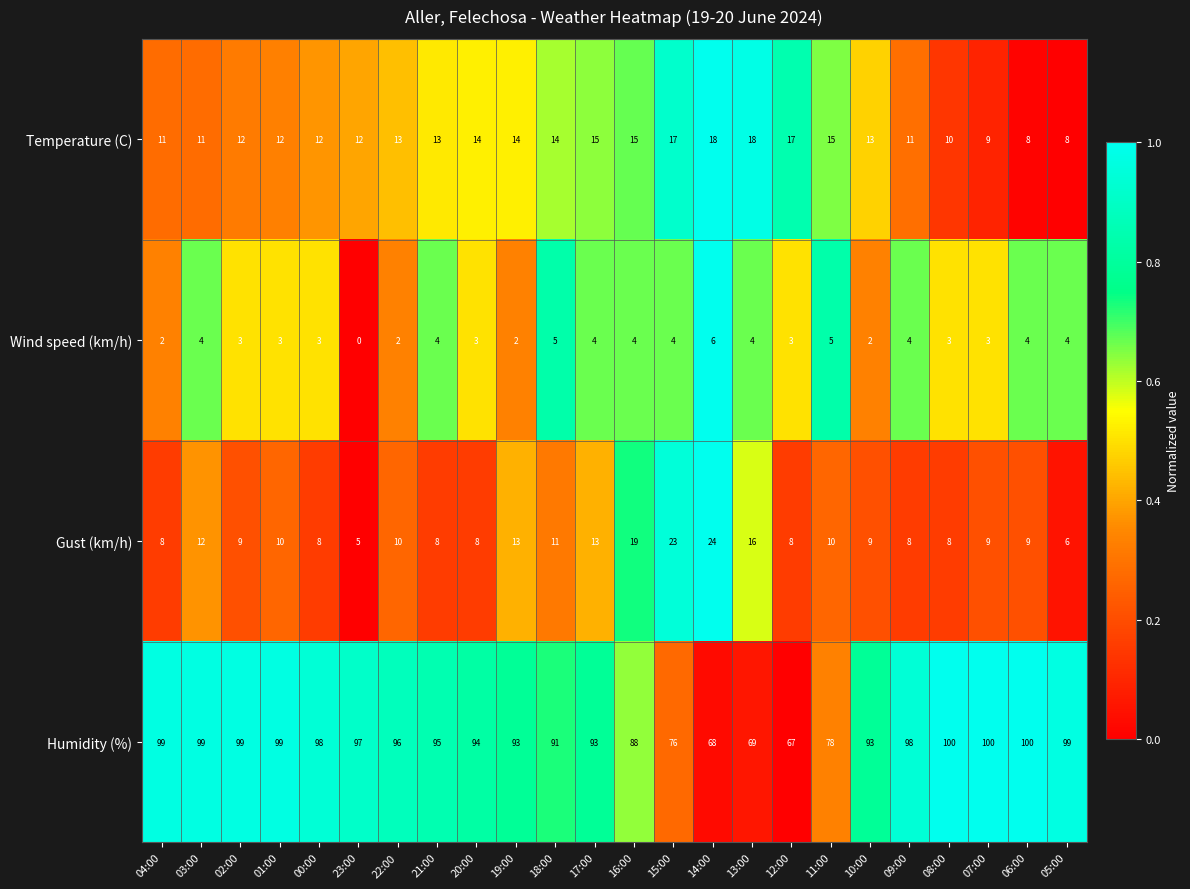

What is the approximate value of Temperature (C) at 05:00?

8